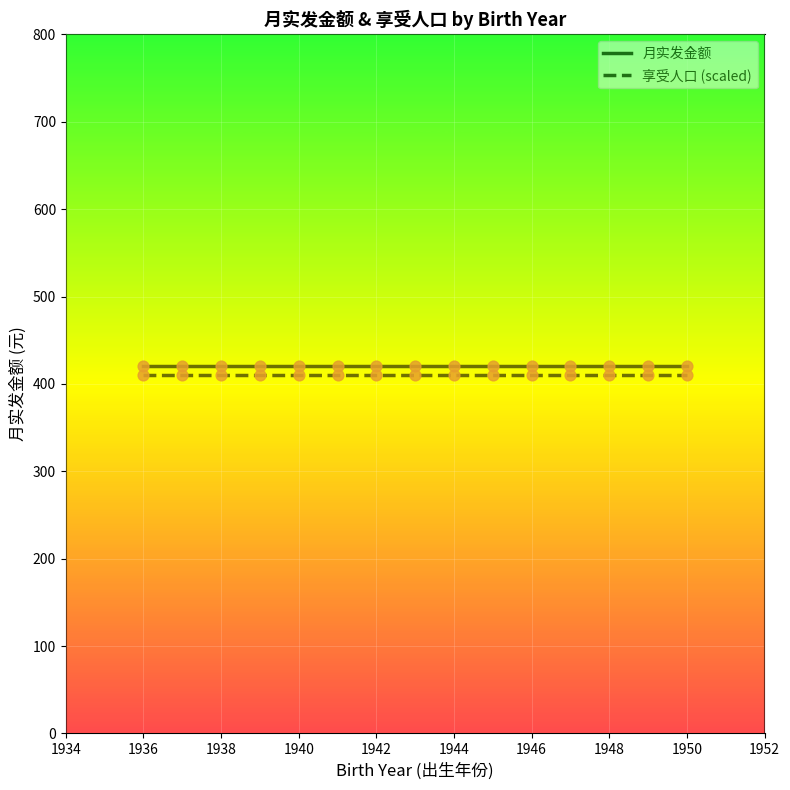

At how many categories does at least one series exceed 414?

15